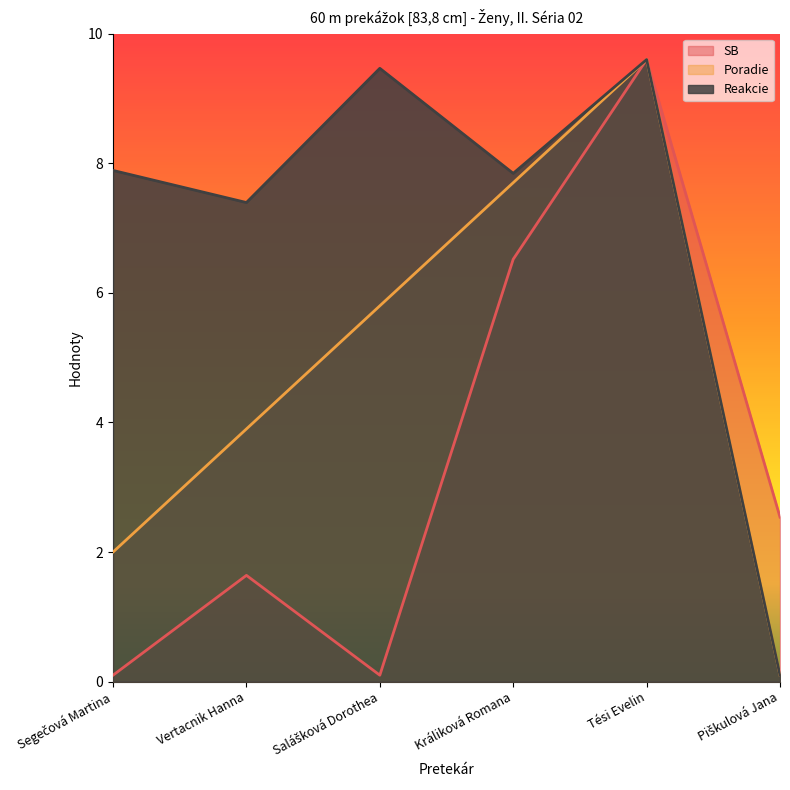

The Reakcie series shows 6.4 at Salášková Dorothea. True or false?

False